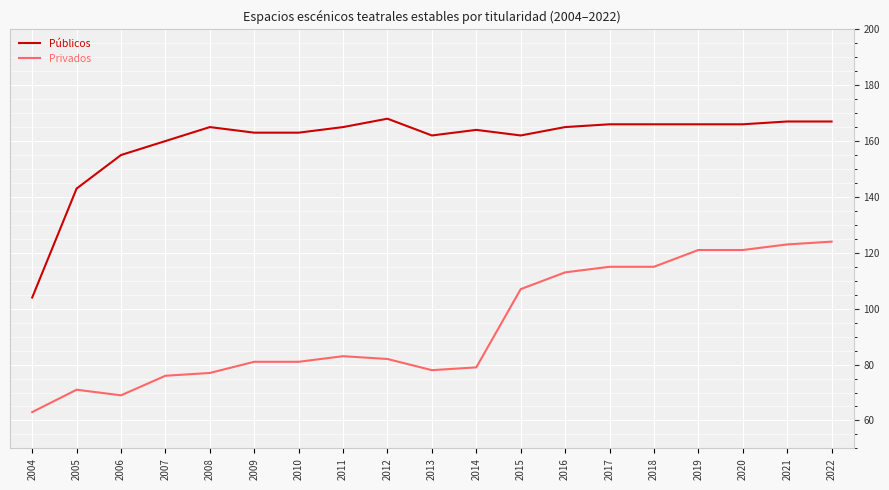

List the series in order of their peak value, highest first.

Públicos, Privados